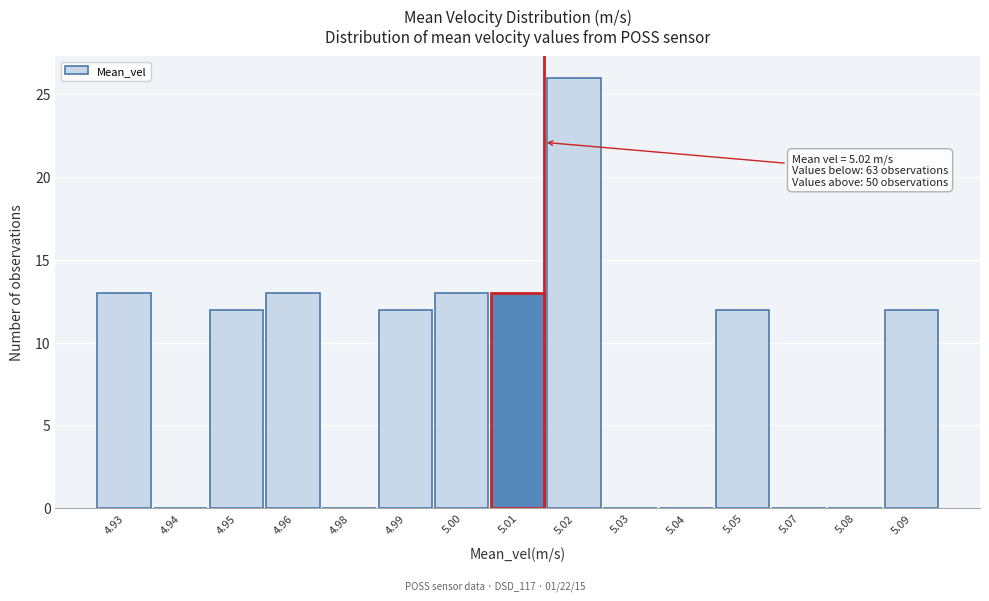

Reading right to left, extract all data points from this chart.

5.09=12	5.08=0	5.07=0	5.05=12	5.04=0	5.03=0	5.02=26	5.01=13	5.00=13	4.99=12	4.98=0	4.96=13	4.95=12	4.94=0	4.93=13